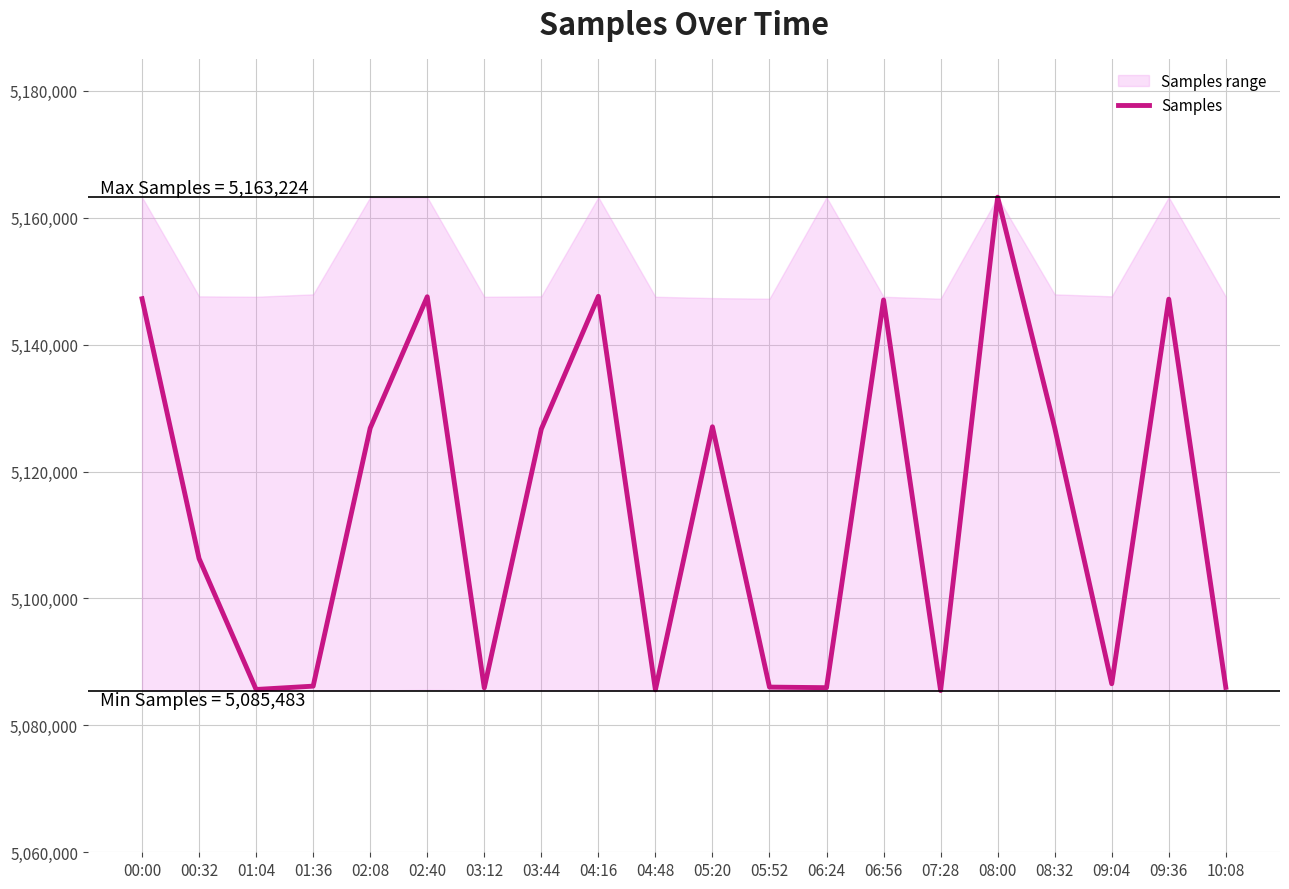

What is the label of the 14th point from the right?

03:12